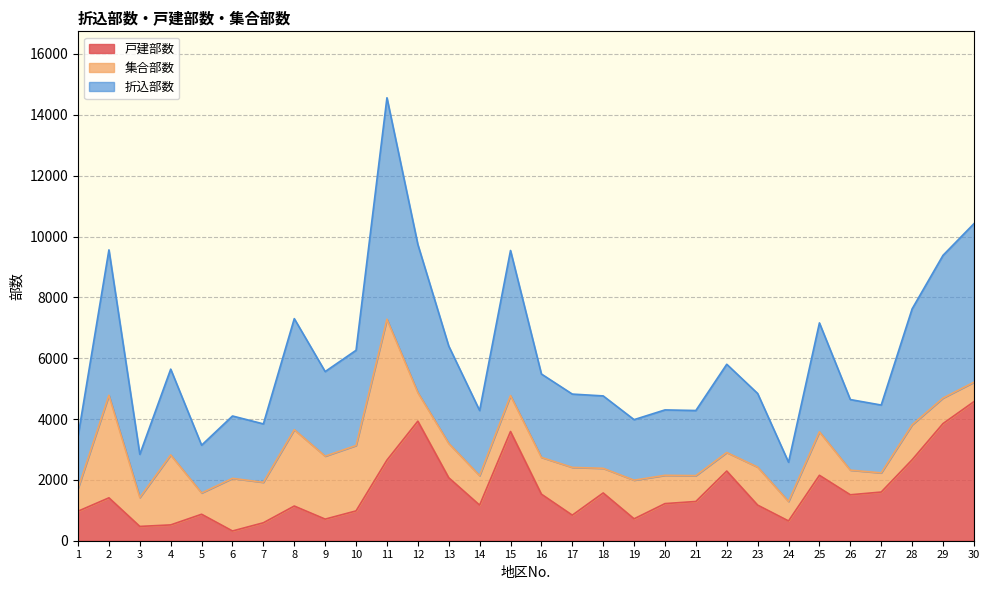

What are all the series names shown in the legend?

戸建部数, 集合部数, 折込部数